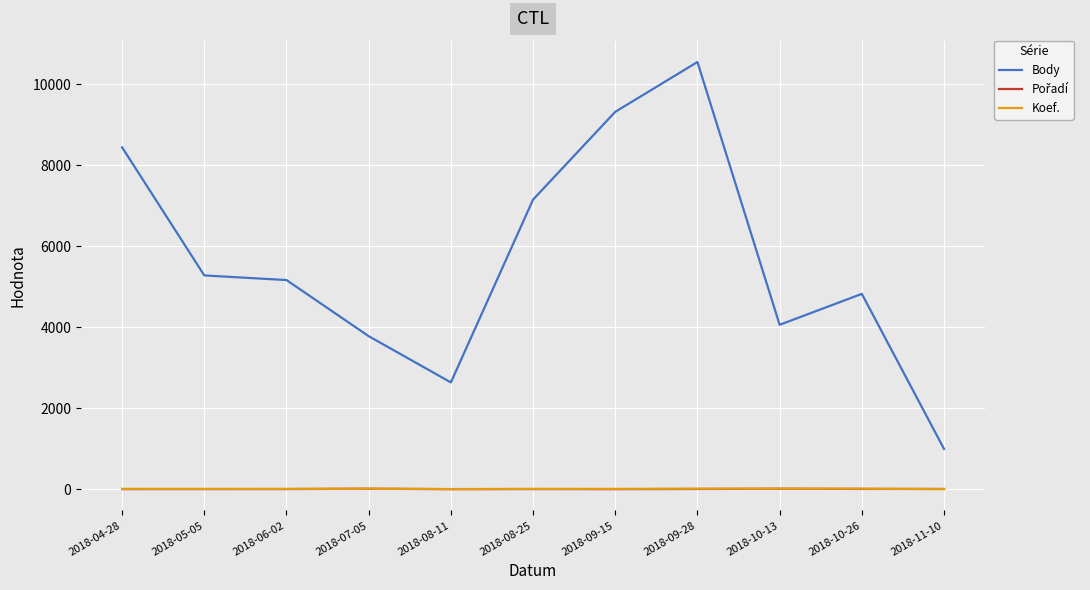

Does the chart display data point markers on the line(s)?

No